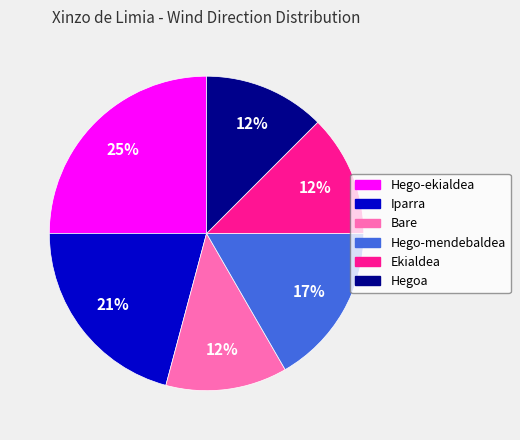

Which slice is the largest?

Hego-ekialdea